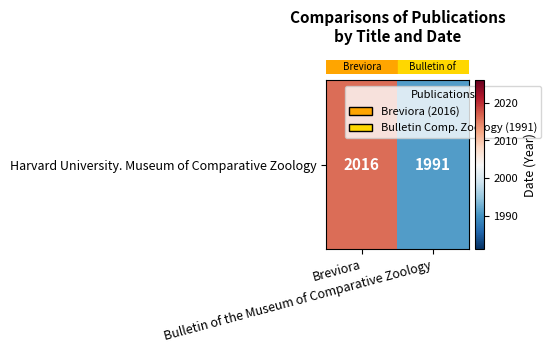

What is the change in value from Breviora to Bulletin of the Museum of Comparative Zoology?

-25